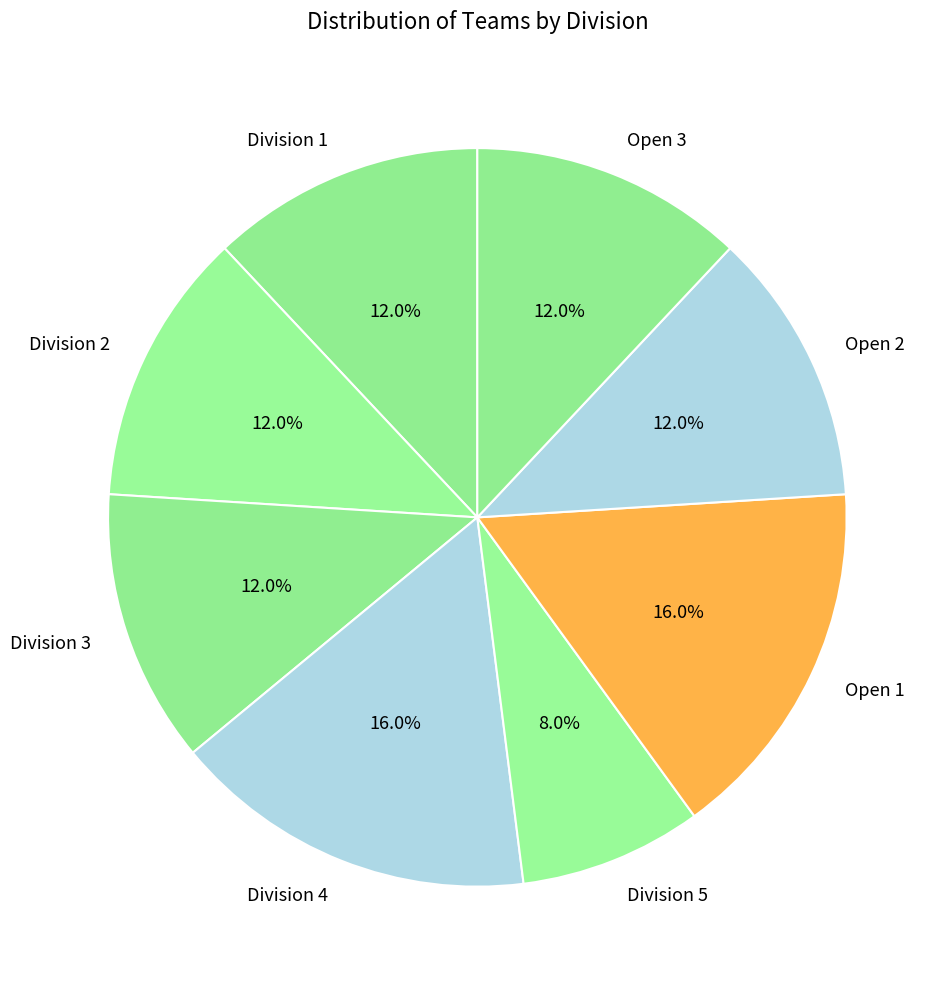

How many segments does this pie chart have?

8